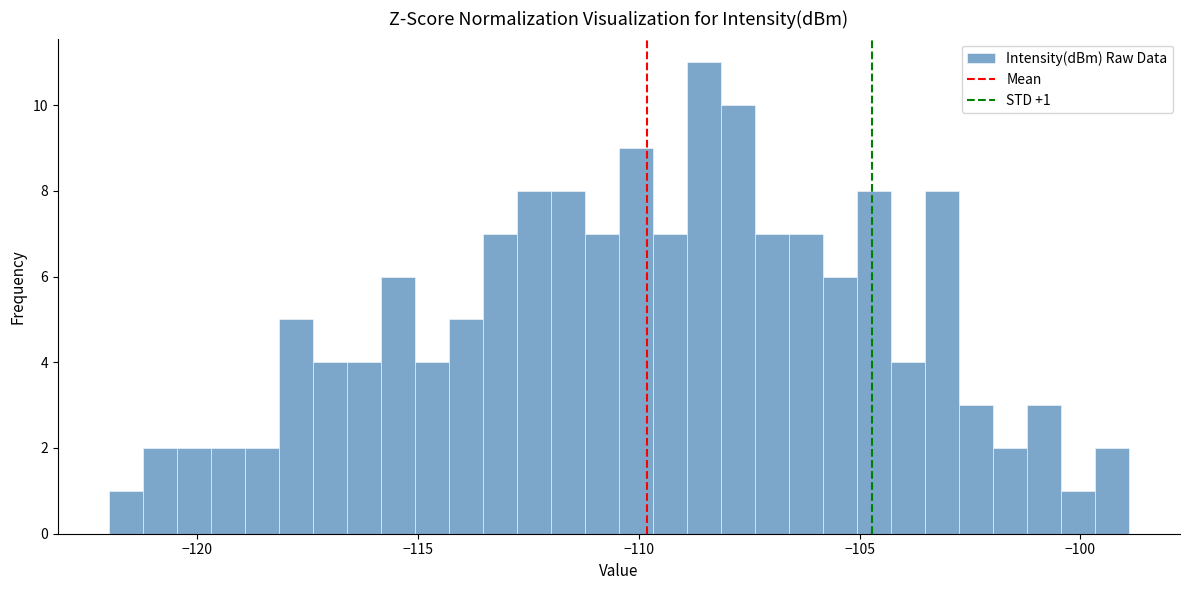

Read against the x-axis, roughly where is the centre of the tallest bar?

-108.5